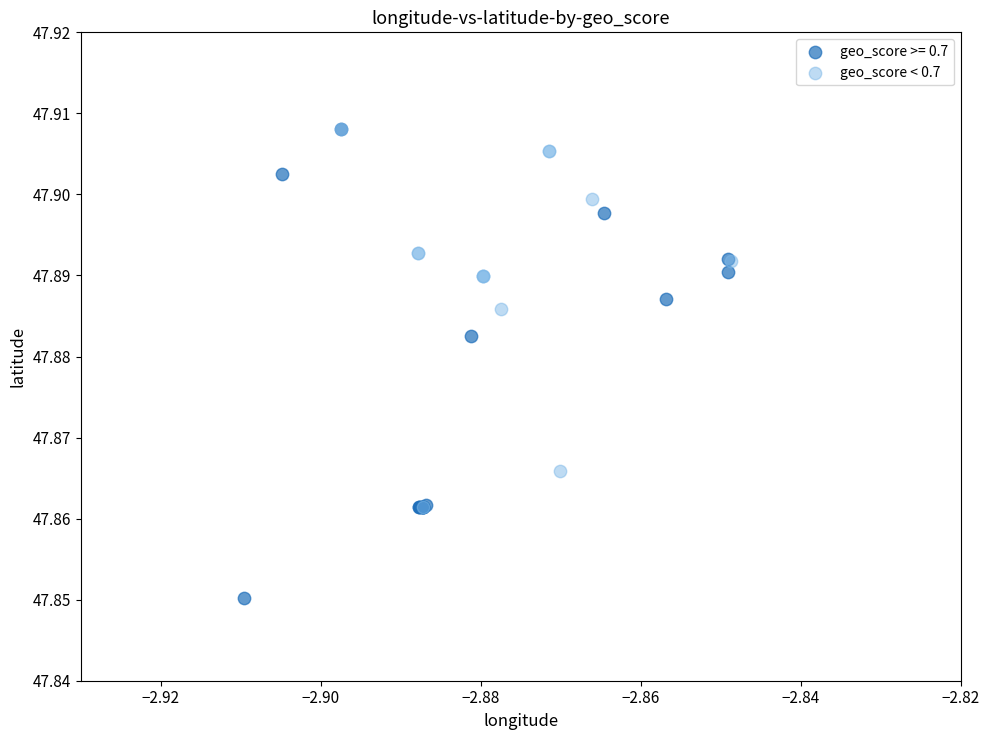

Which series contains the lowest Y value?

geo_score >= 0.7